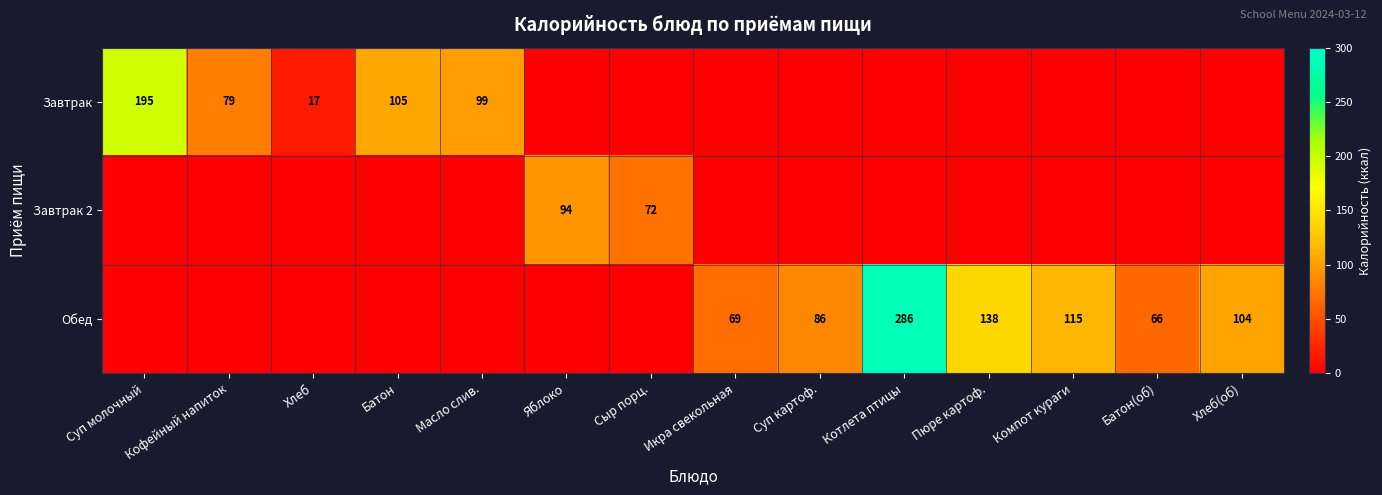

What is the total value across all series at Яблоко?

94